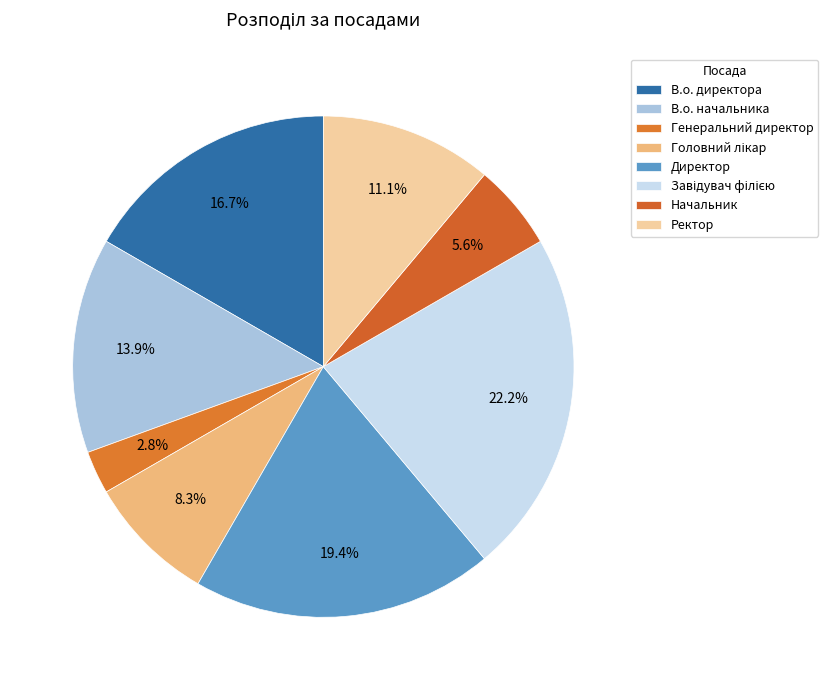

Which has a higher value, Начальник or В.о. директора?

В.о. директора